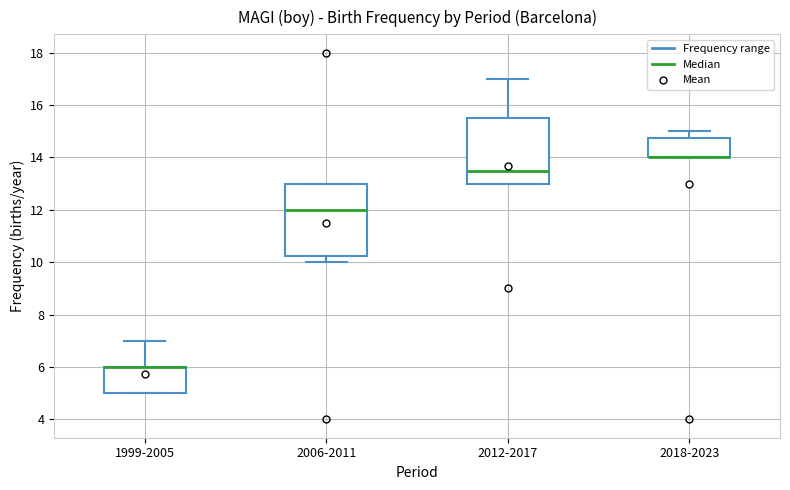

Comparing the boxes themselves (not the whiskers), which one is the tallest?

2006-2011